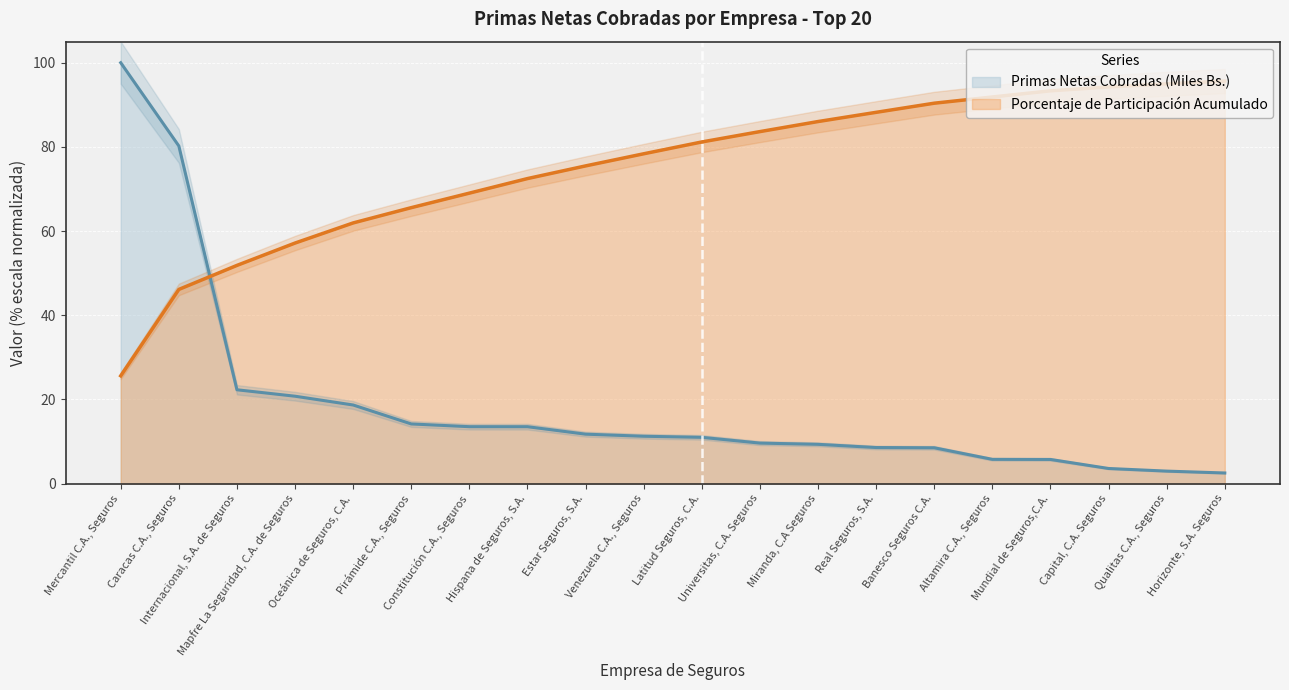

What is the label of the 10th point from the left?

Venezuela C.A., Seguros